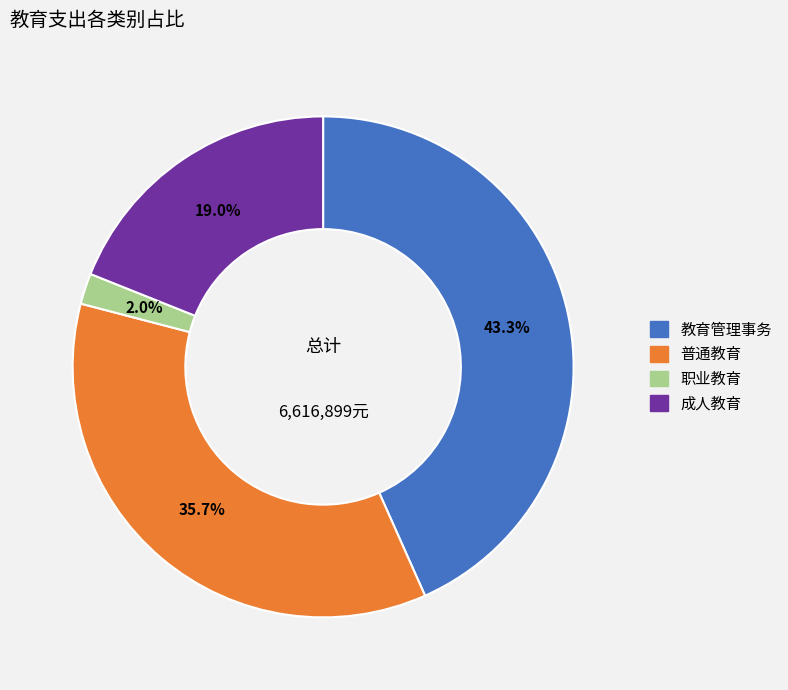

Which category has the biggest portion of the pie?

教育管理事务